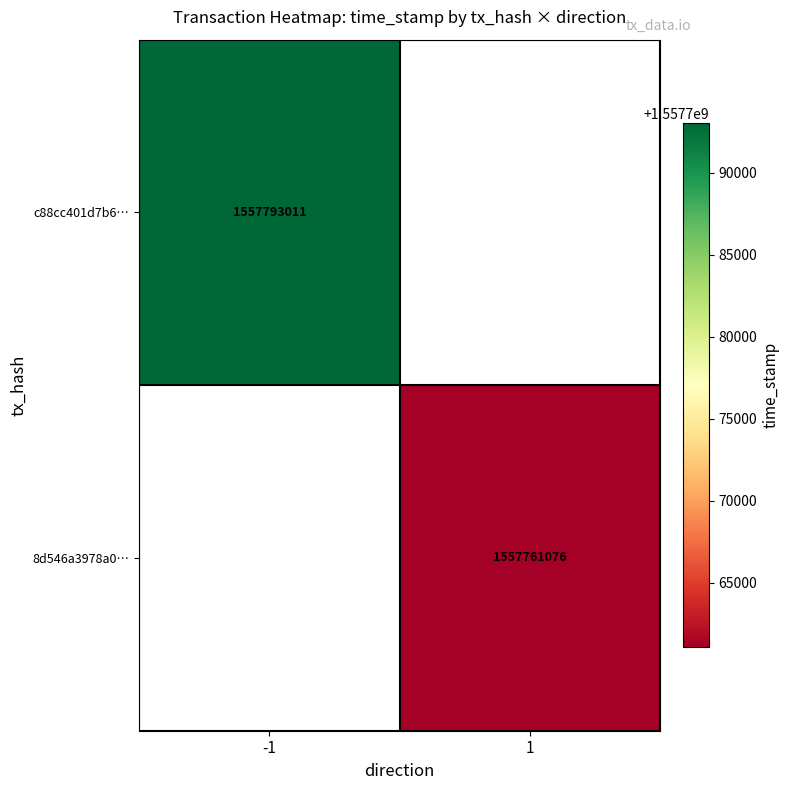

The value of c88cc401d7b6… at -1 is 2301623420. True or false?

False